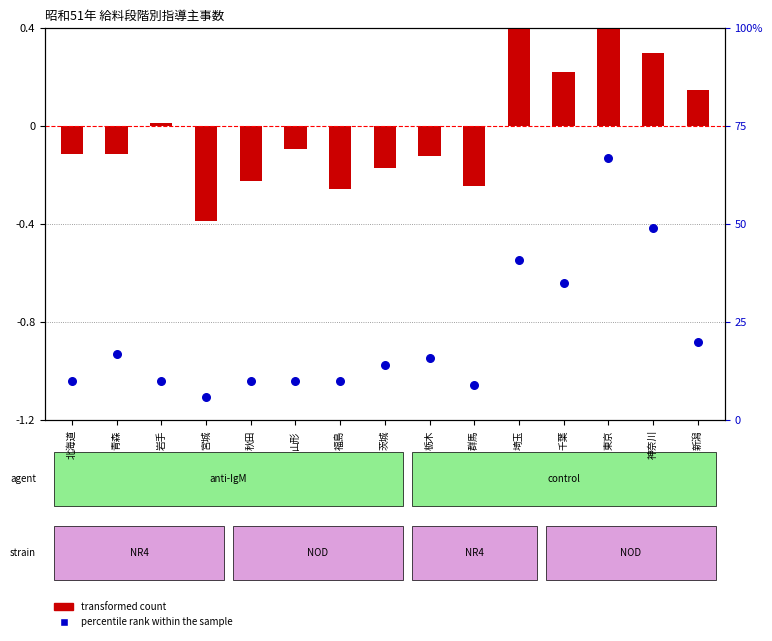

Which series has the largest total across all categories?

percentile rank within the sample